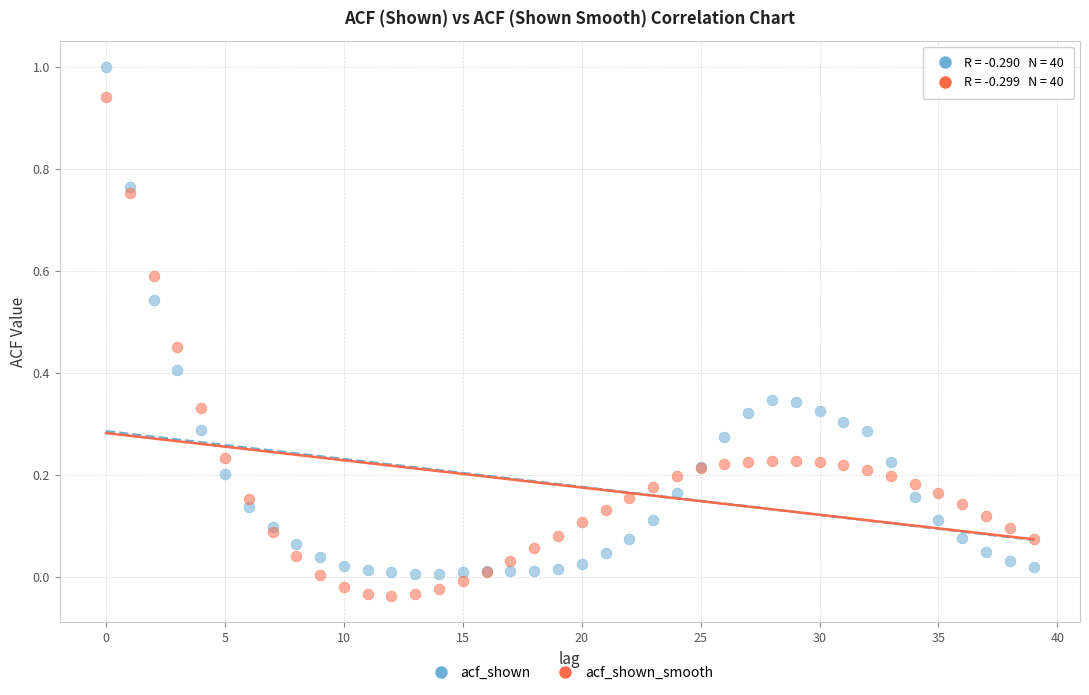

What are all the series names shown in the legend?

acf_shown, acf_shown_smooth